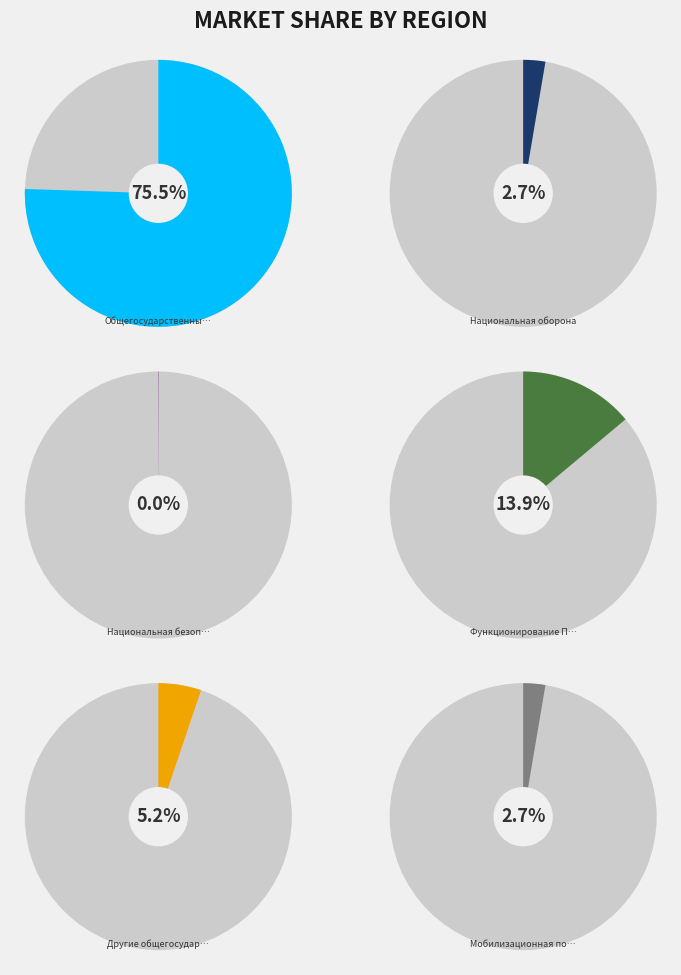

Is there a majority slice in this chart?

Yes